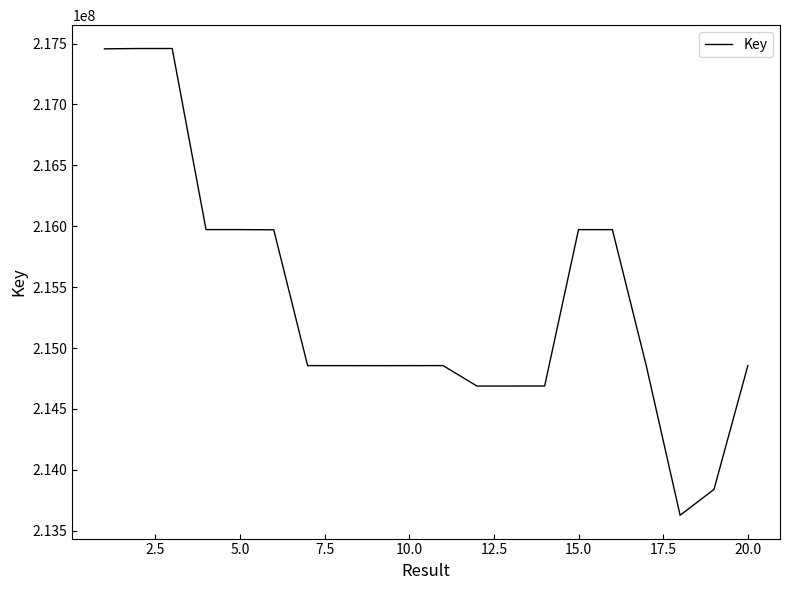

What is the smallest value displayed?

213627046